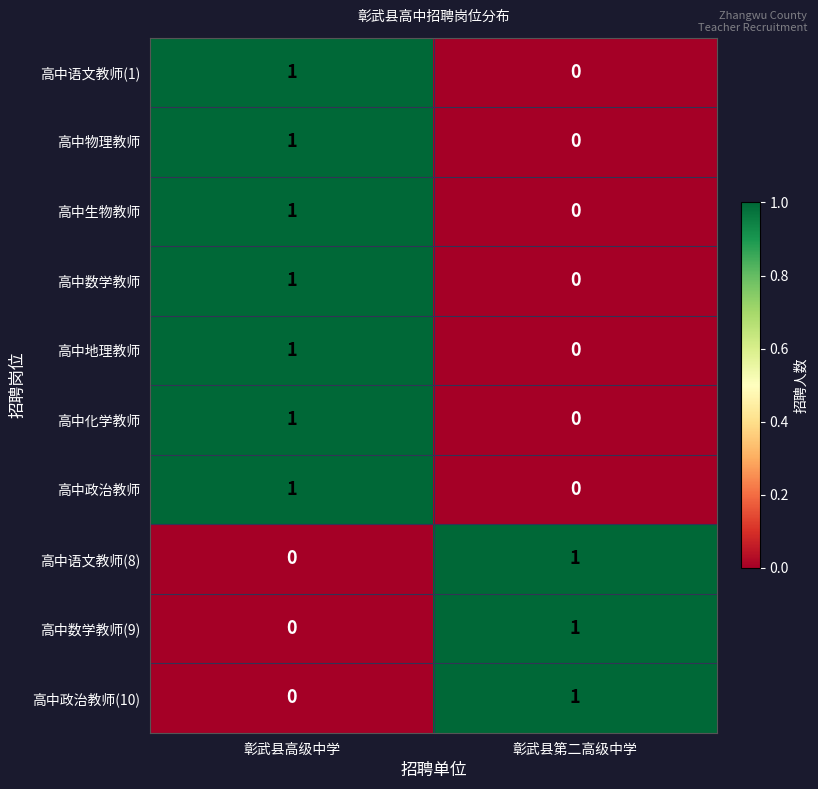

Which category has the lowest value in the 高中物理教师 series?

彰武县第二高级中学